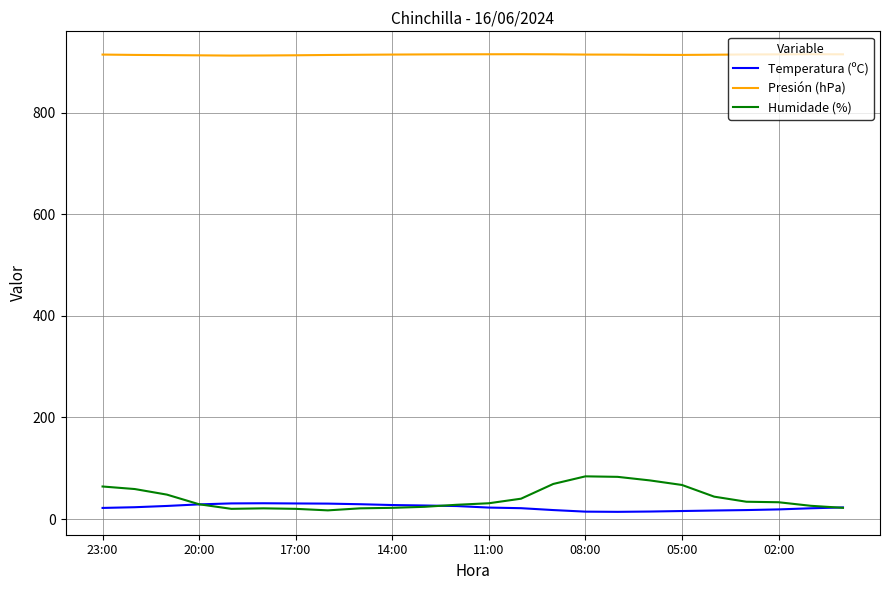

In Humidade (%), how many points are lower than both neighbors (excluding endpoints)?

2